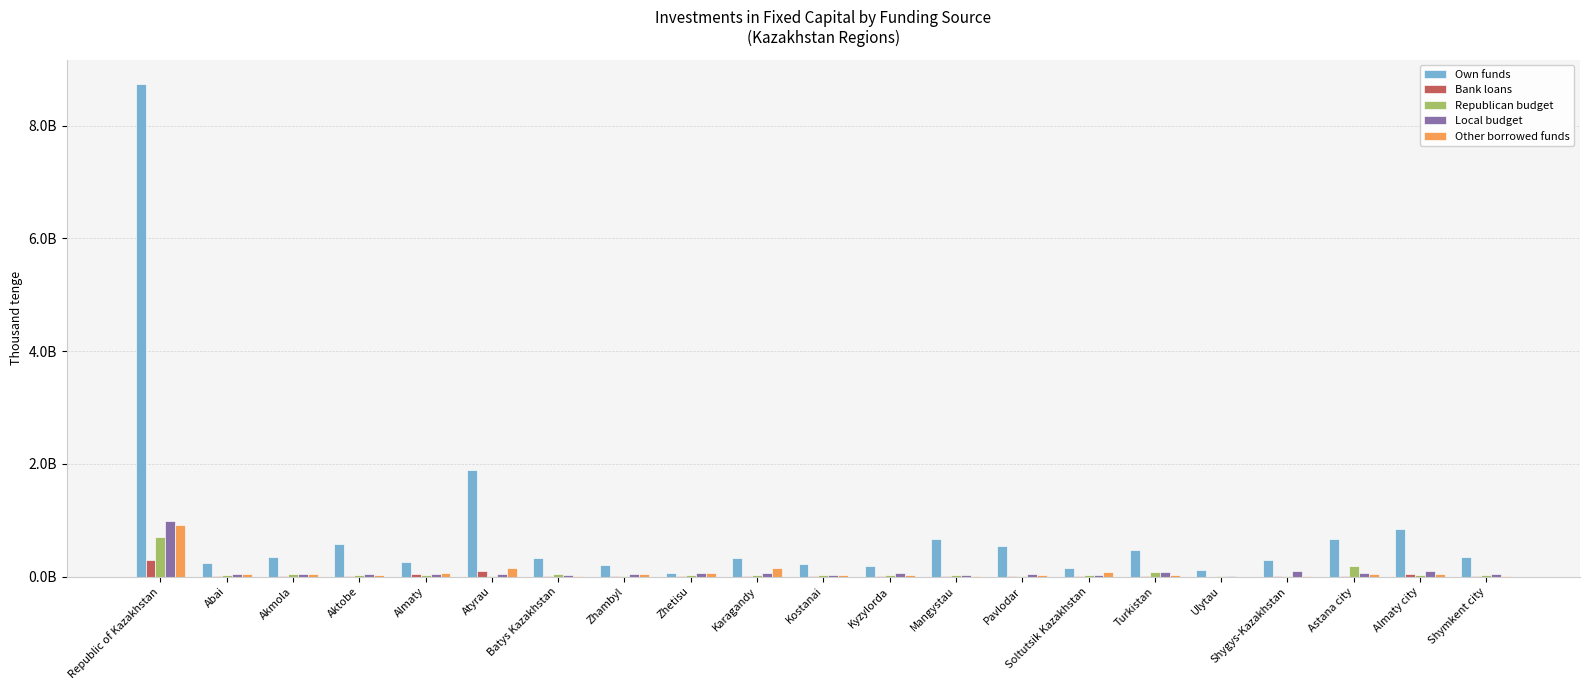

Is the value of Own funds at Almaty city greater than the value of Other borrowed funds at Turkistan?

Yes